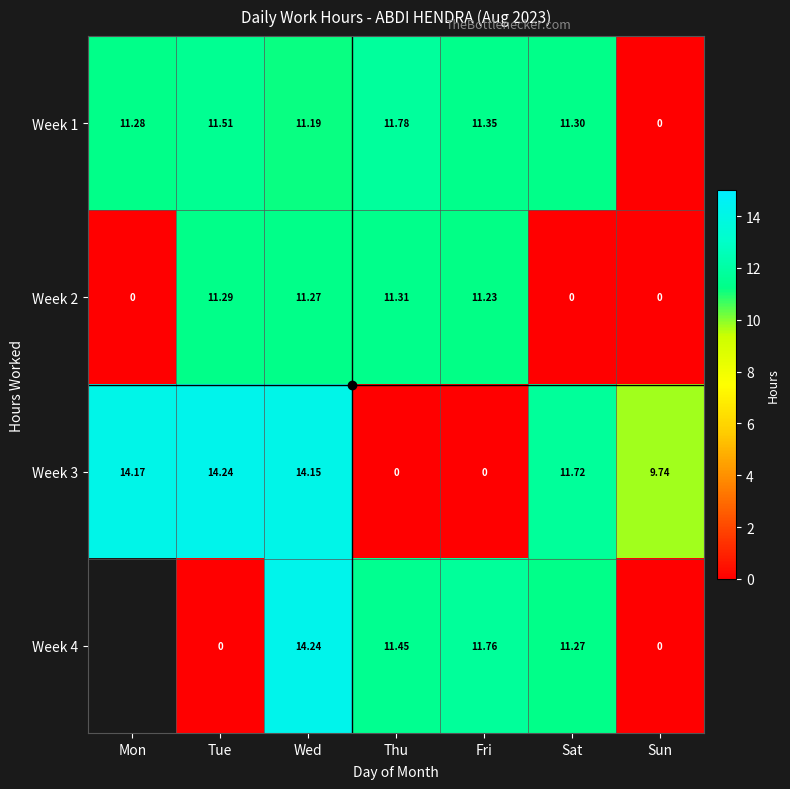

How many values in Week 4 are above zero?

4